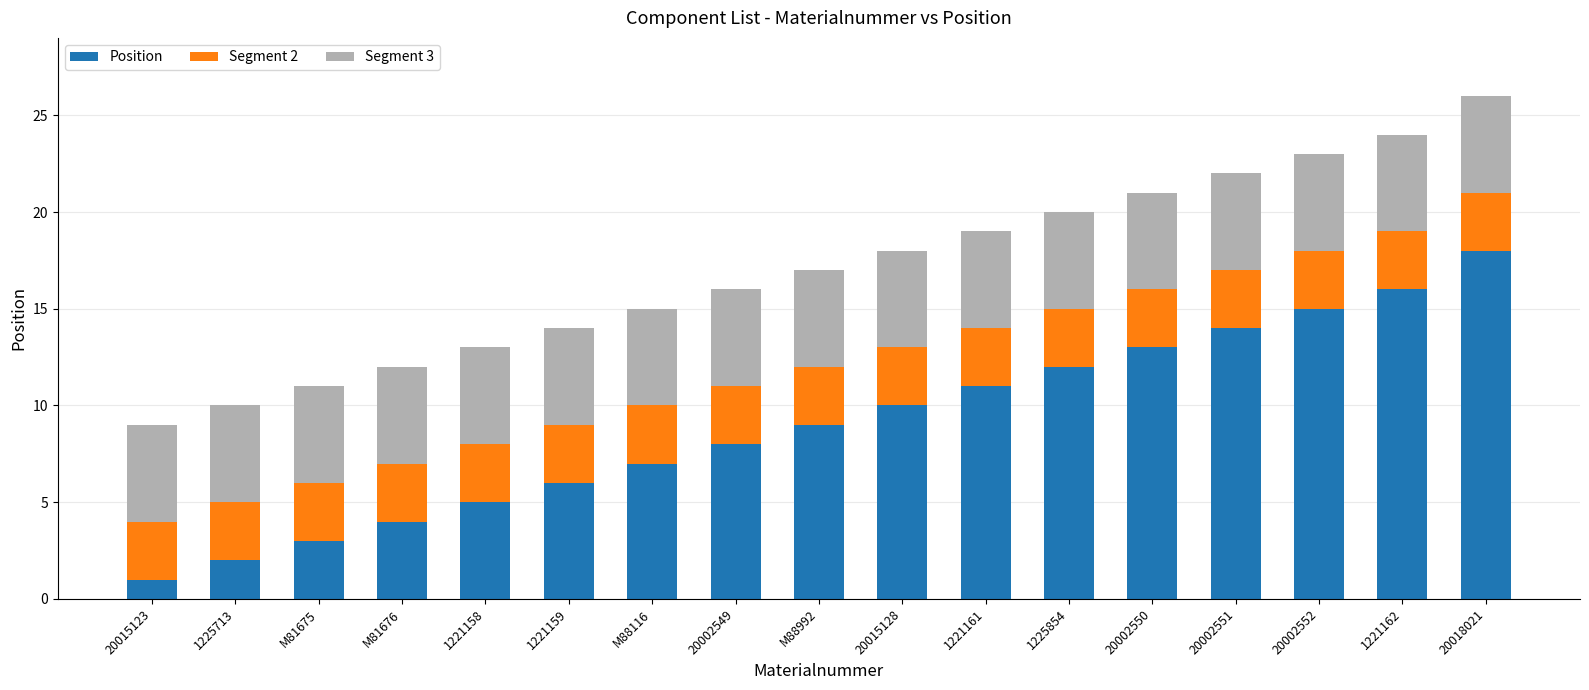

How many bars are there in total?

17